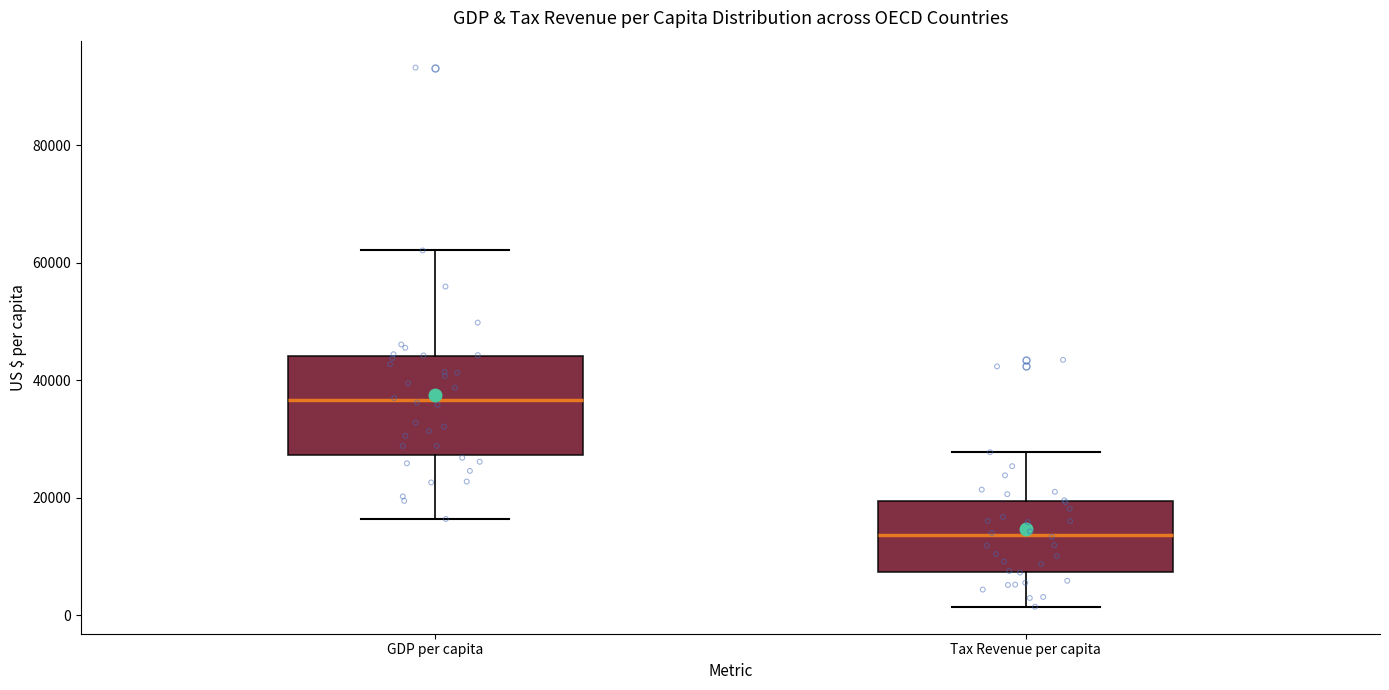

Comparing the boxes themselves (not the whiskers), which one is the tallest?

GDP per capita